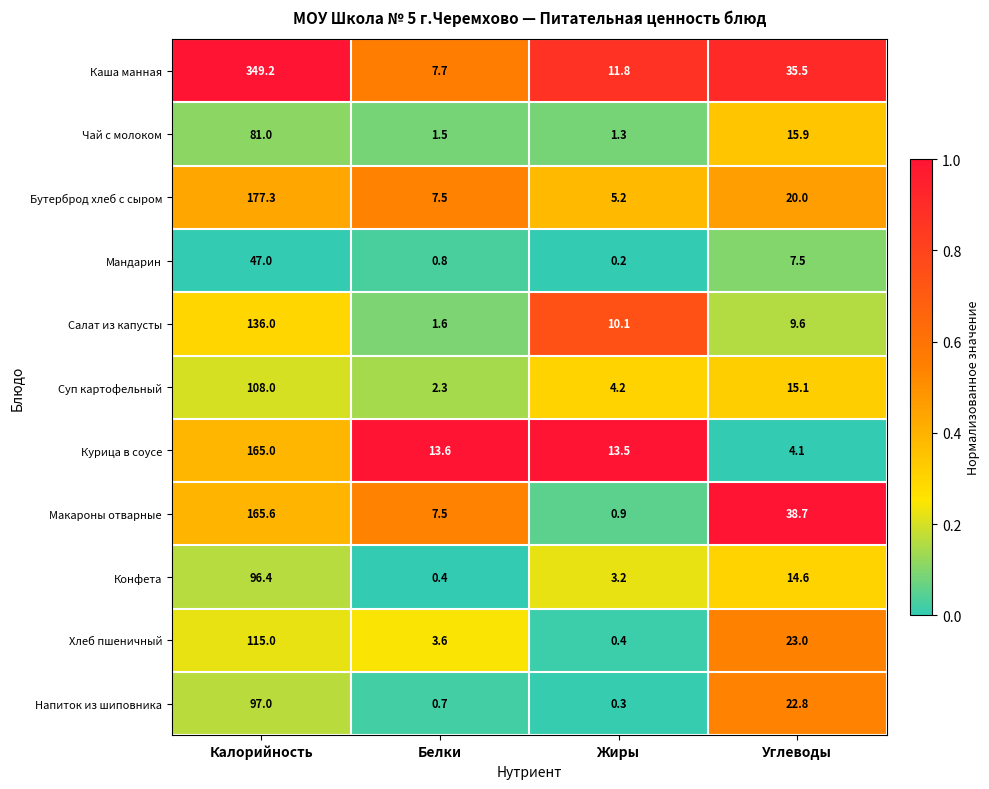

What is the difference between the second highest and minimum values in the Мандарин series?

7.3